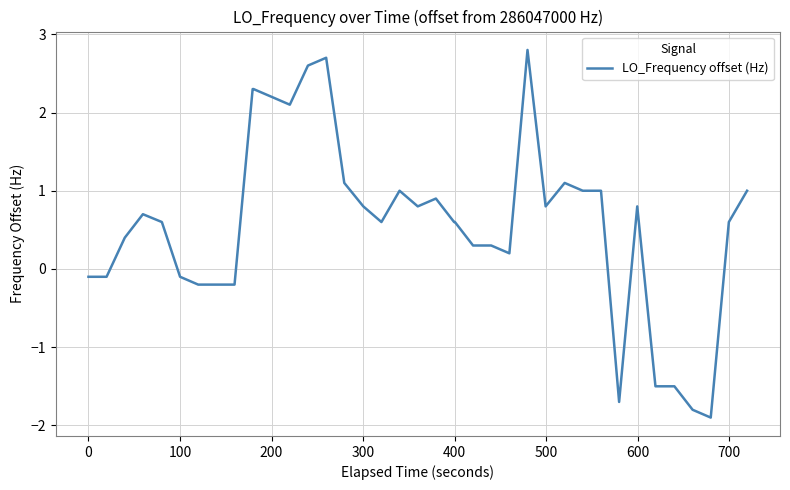

What is the difference between the maximum and minimum values?

4.7